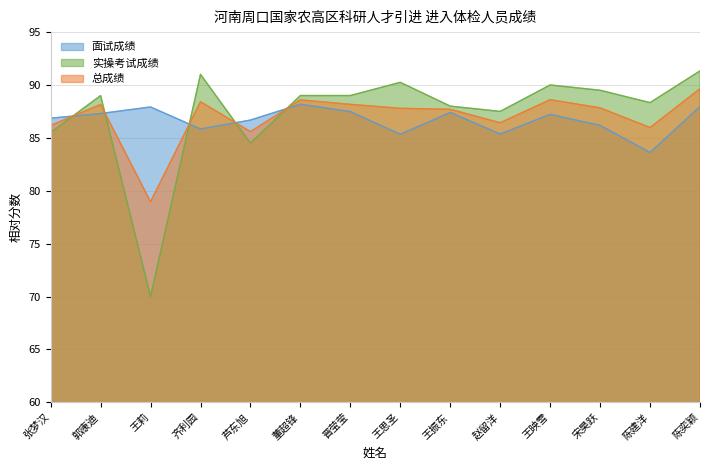

What are all the series names shown in the legend?

面试成绩, 实操考试成绩, 总成绩